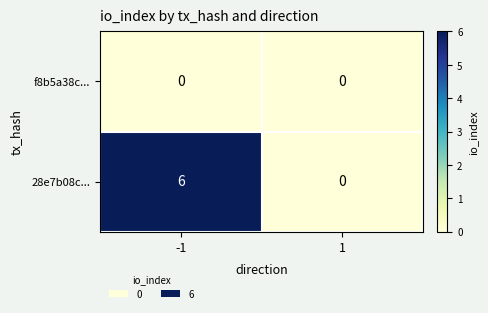

What is the difference between the maximum and minimum values in the 28e7b08c... series?

6